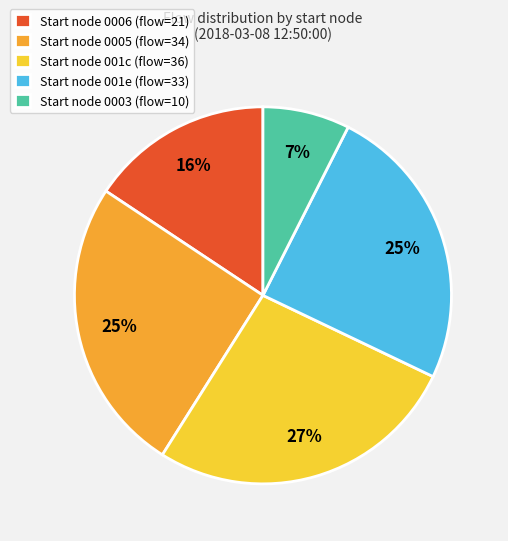

Count the number of slices in the pie.

5